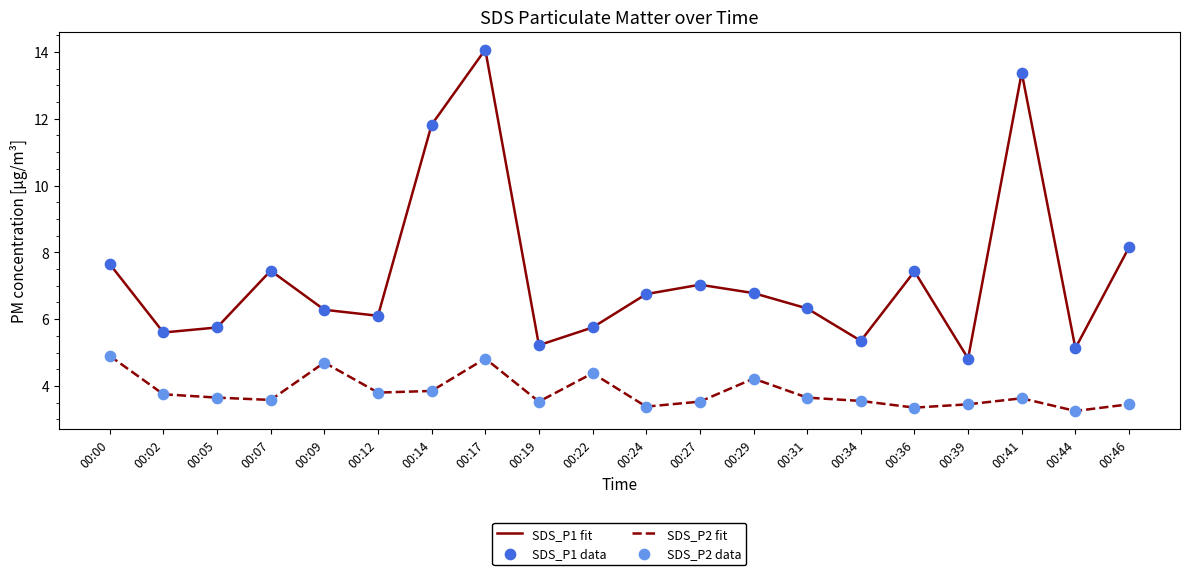

At which category is the sum across all series the highest?

00:17